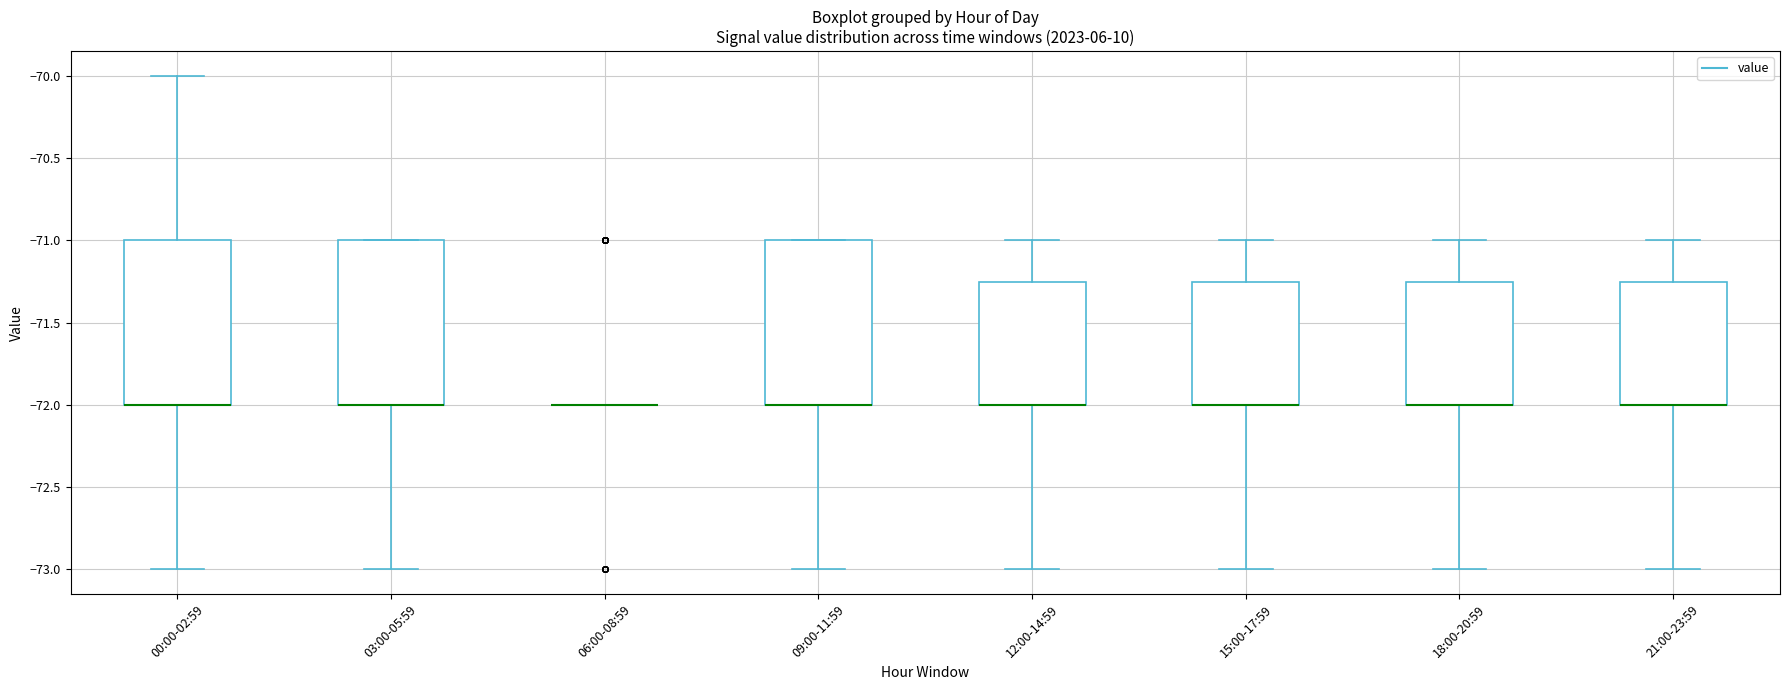

Reading left to right, read every box against the y-axis: the position of its median line, the range the box covers, and the ends of its whiskers. The values are not printed on the chart, so give them approximately, as read against the axis.

00:00-02:59: median -72.00 (drawn on the box's lower edge), box -72.00 to -71.00, whiskers -73.00 to -70.00
03:00-05:59: median -72.00 (drawn on the box's lower edge), box -72.00 to -71.00, whiskers -73.00 to -71.00
06:00-08:59: box collapsed to a line at -72.00, whiskers -72.00 to -72.00
09:00-11:59: median -72.00 (drawn on the box's lower edge), box -72.00 to -71.00, whiskers -73.00 to -71.00
12:00-14:59: median -72.00 (drawn on the box's lower edge), box -72.00 to -71.25, whiskers -73.00 to -71.00
15:00-17:59: median -72.00 (drawn on the box's lower edge), box -72.00 to -71.25, whiskers -73.00 to -71.00
18:00-20:59: median -72.00 (drawn on the box's lower edge), box -72.00 to -71.25, whiskers -73.00 to -71.00
21:00-23:59: median -72.00 (drawn on the box's lower edge), box -72.00 to -71.25, whiskers -73.00 to -71.00